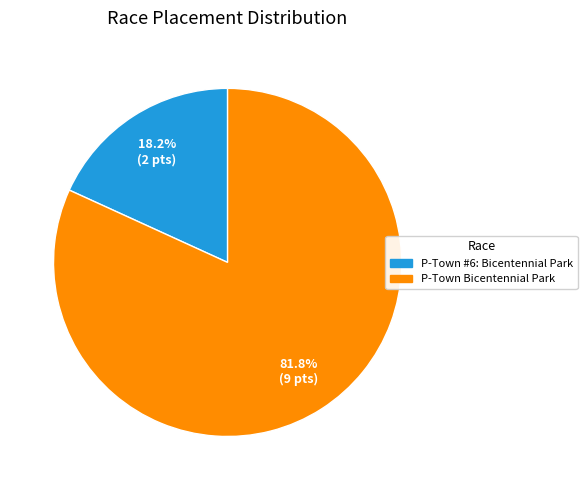

Does any single category account for the majority?

Yes